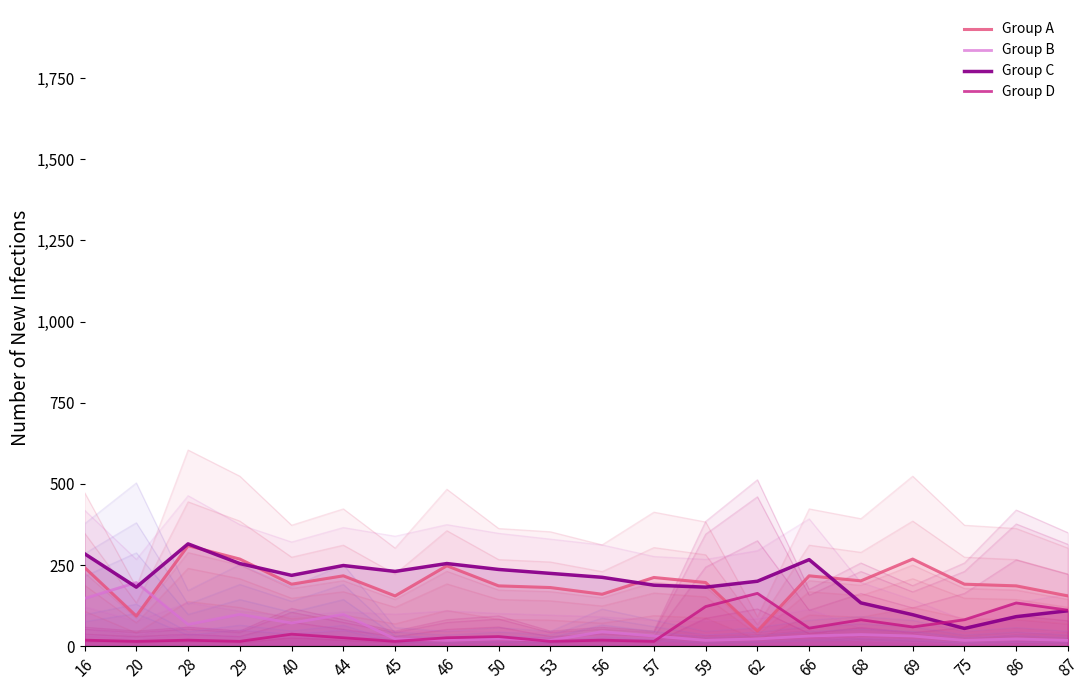

The value of Group B at 69 is 12.3. True or false?

False